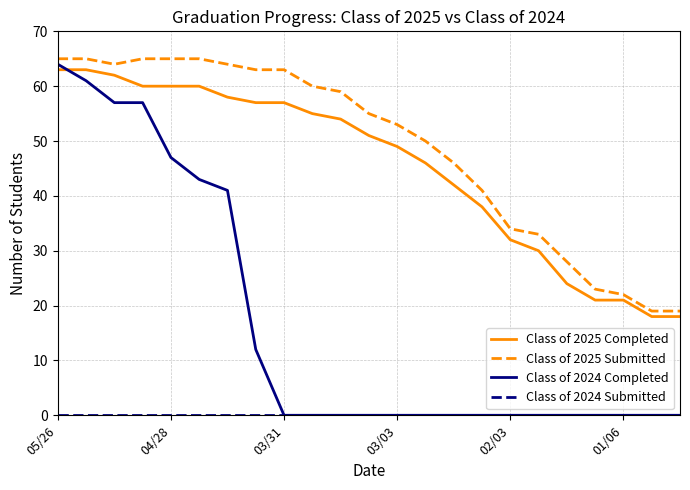

How many lines are shown in the chart?

4